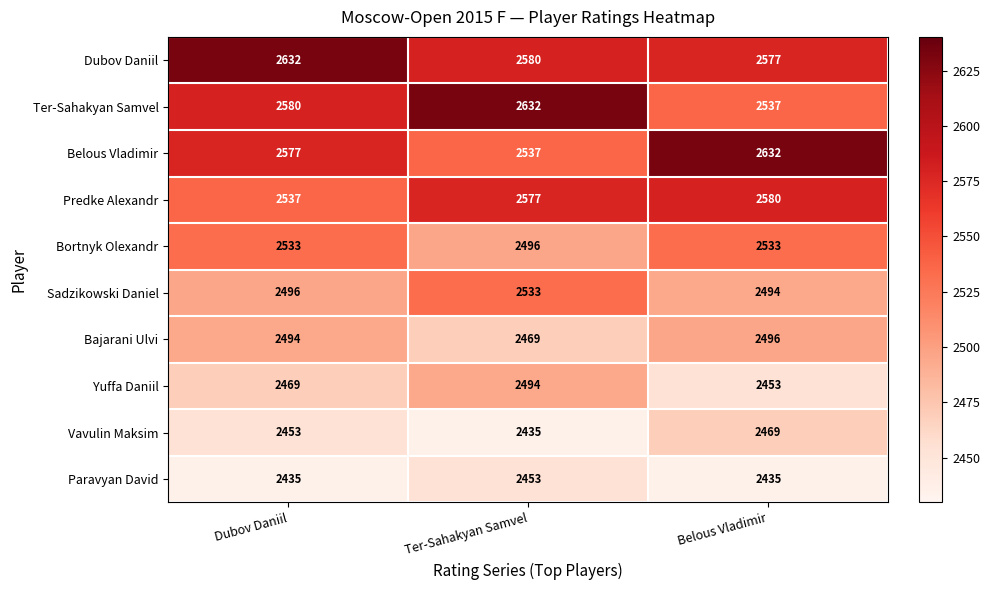

At Belous Vladimir, list the series in order from smallest to largest.

Paravyan David, Yuffa Daniil, Vavulin Maksim, Sadzikowski Daniel, Bajarani Ulvi, Bortnyk Olexandr, Ter-Sahakyan Samvel, Dubov Daniil, Predke Alexandr, Belous Vladimir